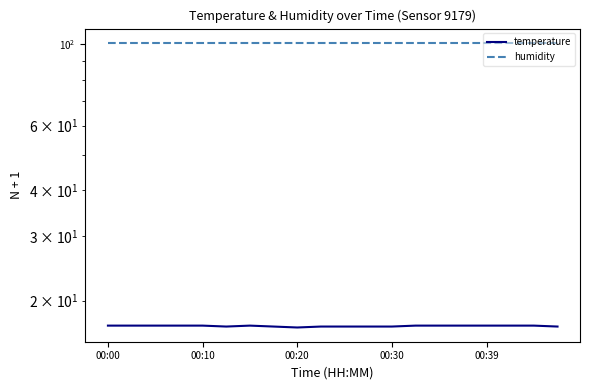

What is the value of the humidity point at the 10th from the left?

100.9